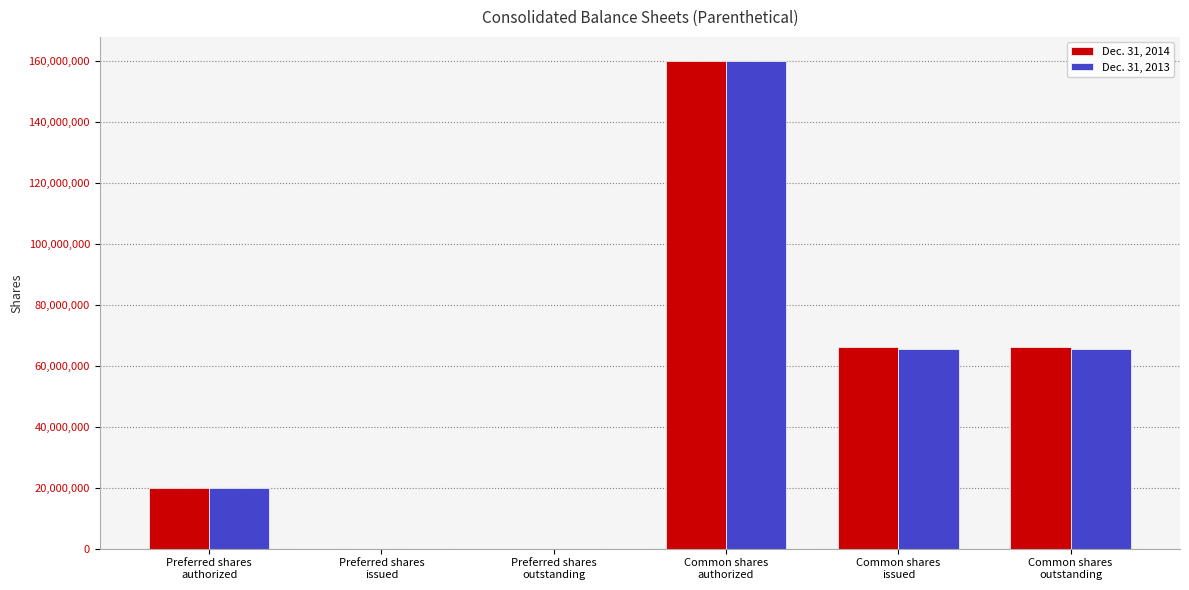

Reading right to left, transcribe all the data shown in this chart.

Dec. 31, 2014: 66307000	66307000	160000000	0	0	20000000
Dec. 31, 2013: 65623000	65623000	160000000	0	0	20000000